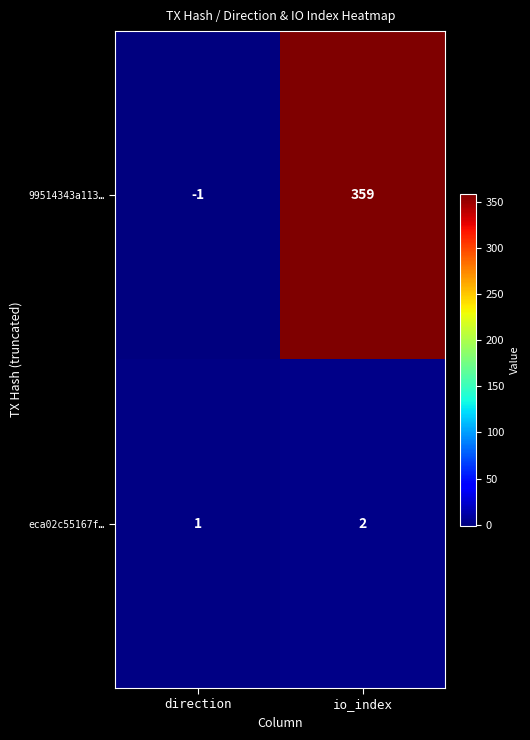

Reading left to right, what are all the values shown in this chart?

99514343a113…: -1	359
eca02c55167f…: 1	2